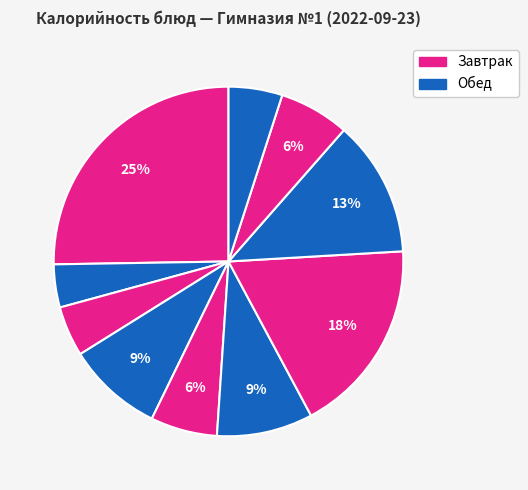

Does any single category account for the majority?

No